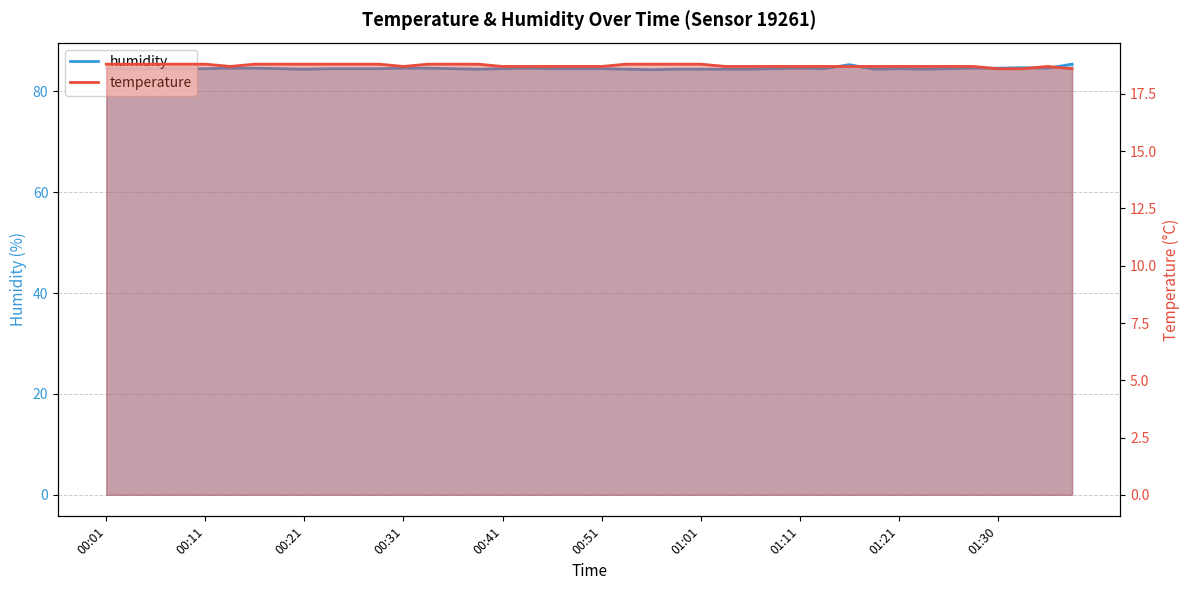

How many categories are shown in the chart?

40